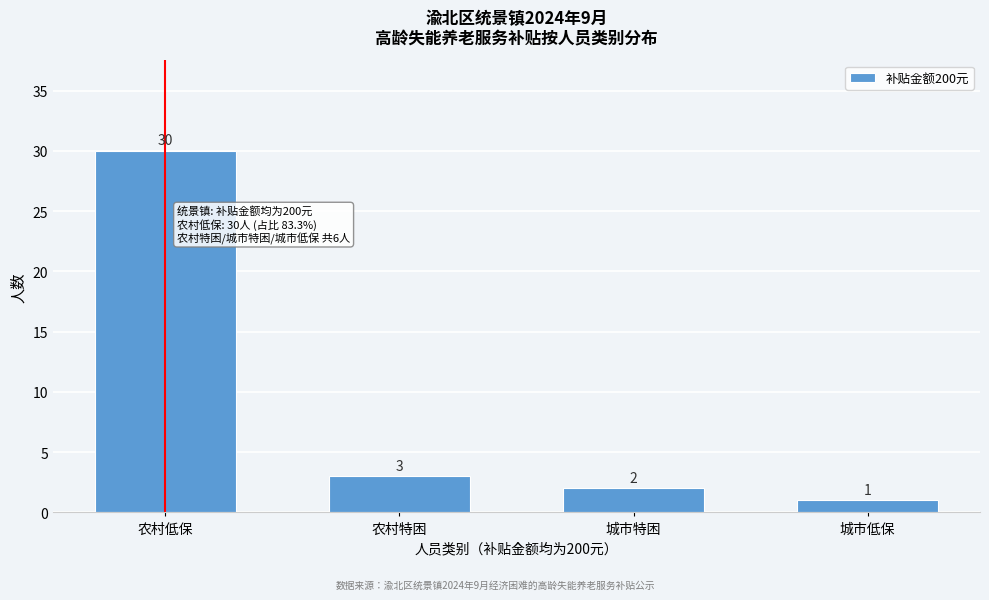

Reading left to right, list all the values displayed in this chart.

30	3	2	1